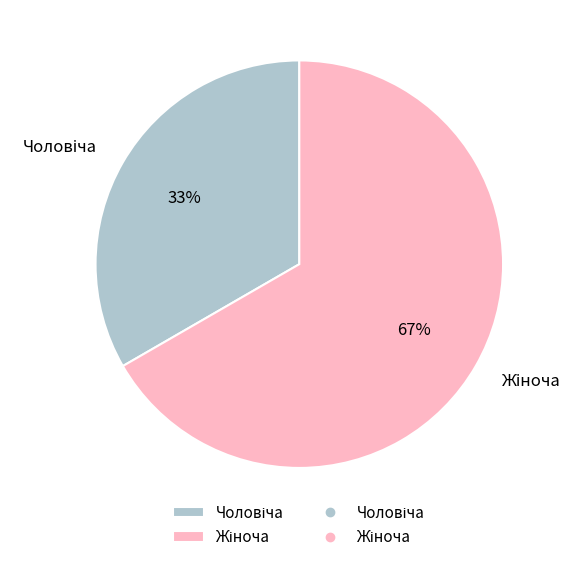

To the nearest percent, what is the average slice percentage?

50%